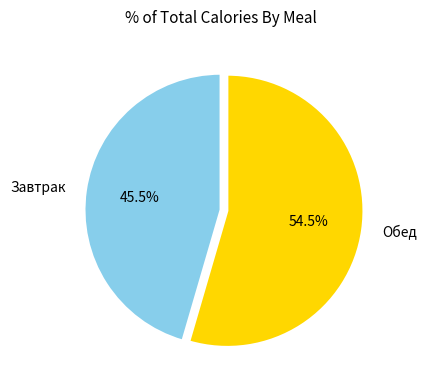

What portion of the pie excludes Обед?

45.5%